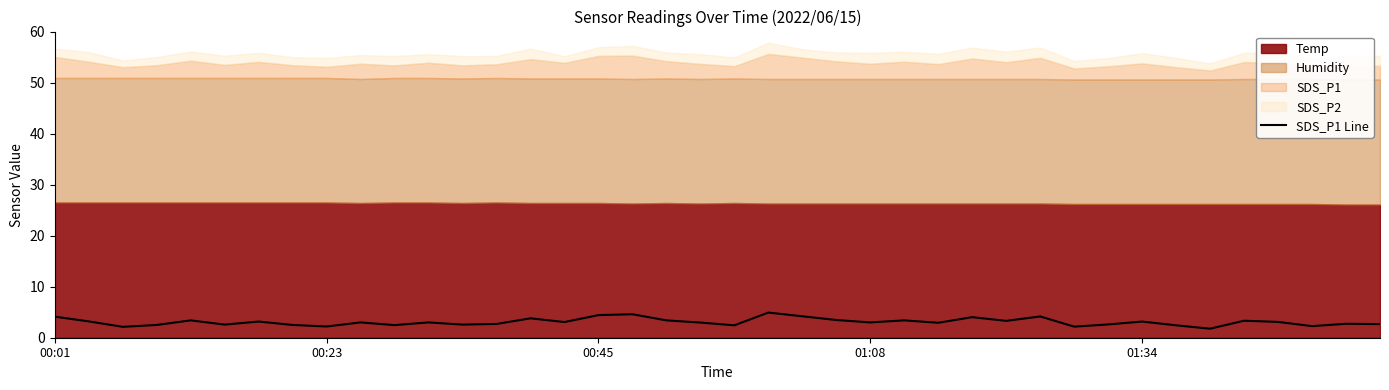

What is the approximate value at 10?

2.5